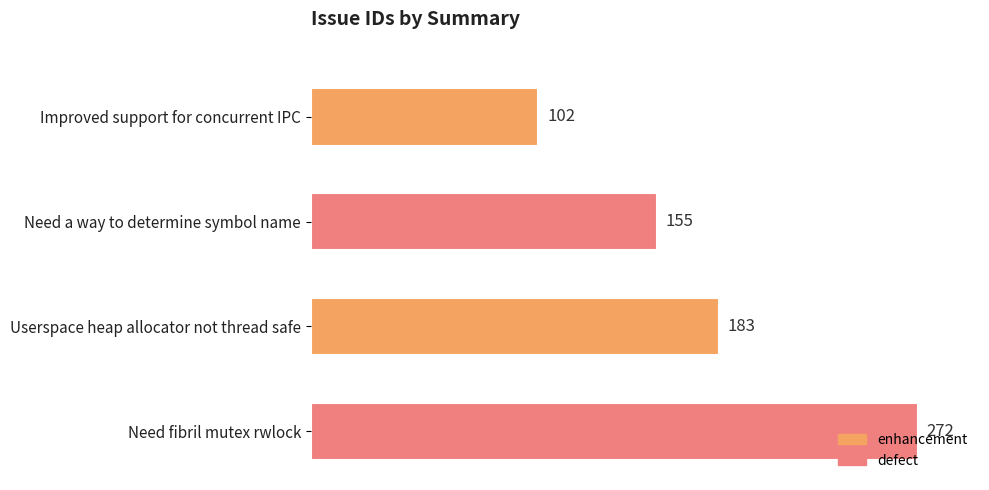

How many bars are there in total?

4